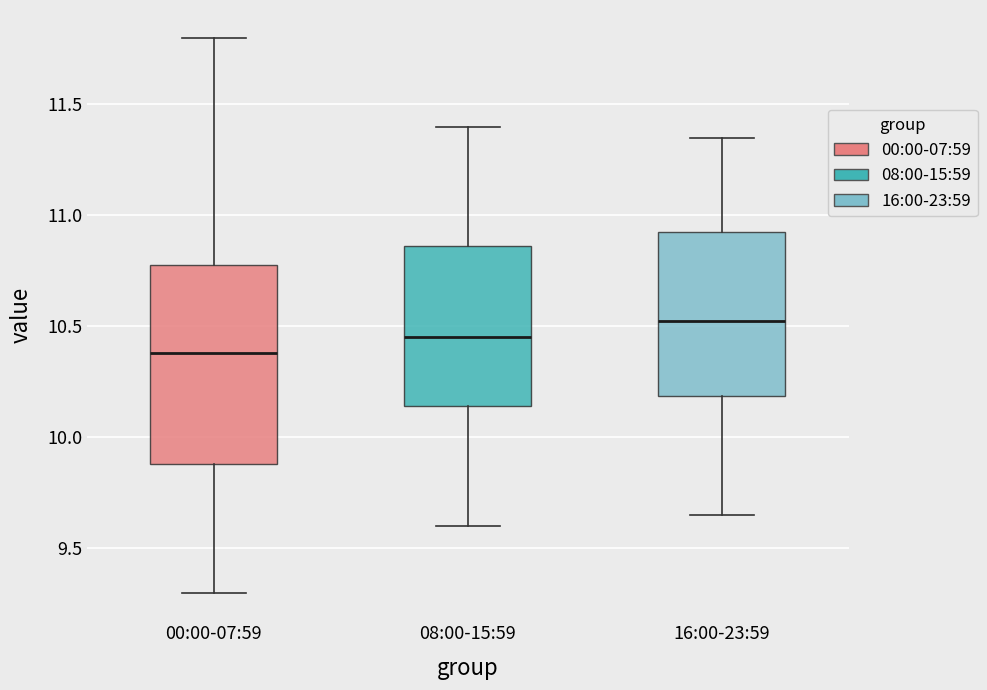

Reading left to right, transcribe this box plot: for each box, give where its median line is, the range the box spans, and where its two whiskers end, as read against the y-axis. The values are not printed on the chart, so give them approximately, as read against the axis.

00:00-07:59: median 10.40, box 9.90 to 10.80, whiskers 9.30 to 11.80
08:00-15:59: median 10.45, box 10.15 to 10.85, whiskers 9.60 to 11.40
16:00-23:59: median 10.55, box 10.20 to 10.95, whiskers 9.65 to 11.35